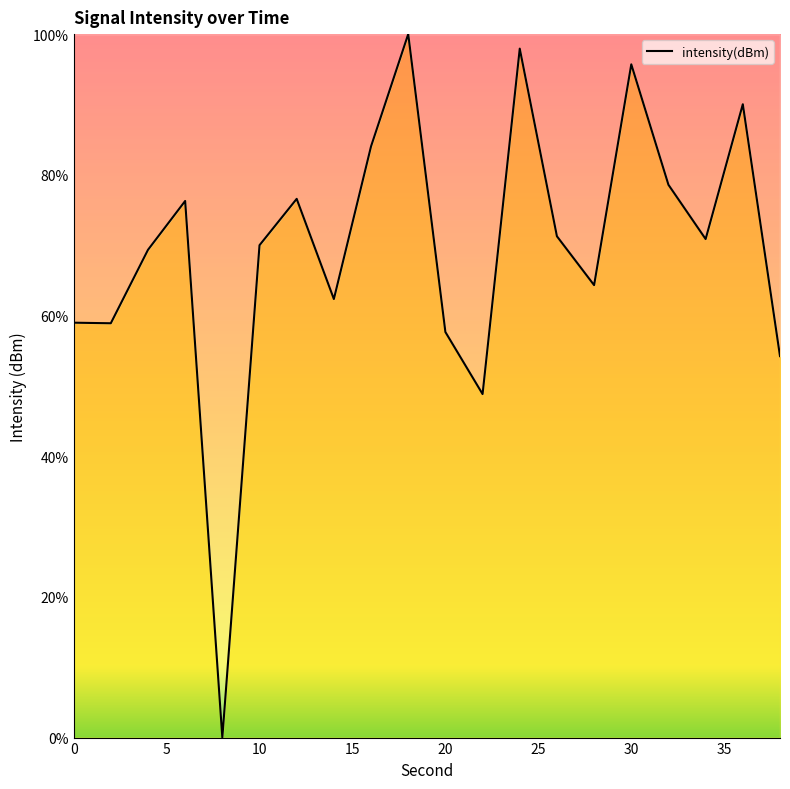

How many distinct data groups are displayed?

1